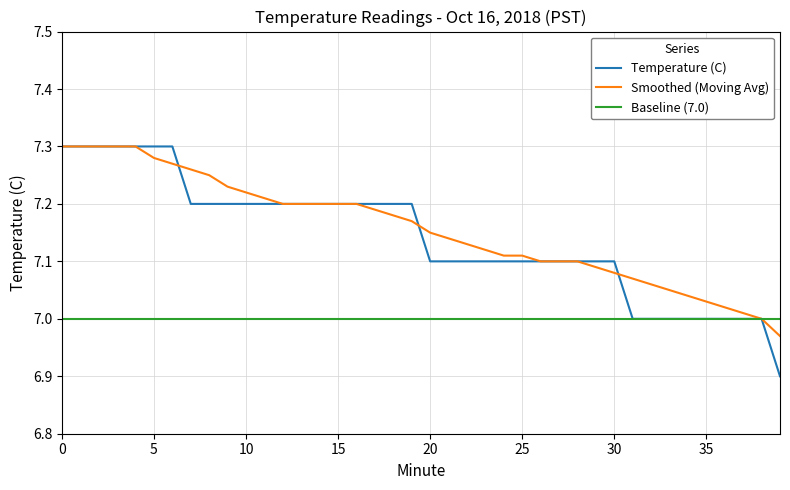

What are all the series names shown in the legend?

Temperature (C), Smoothed (Moving Avg), Baseline (7.0)